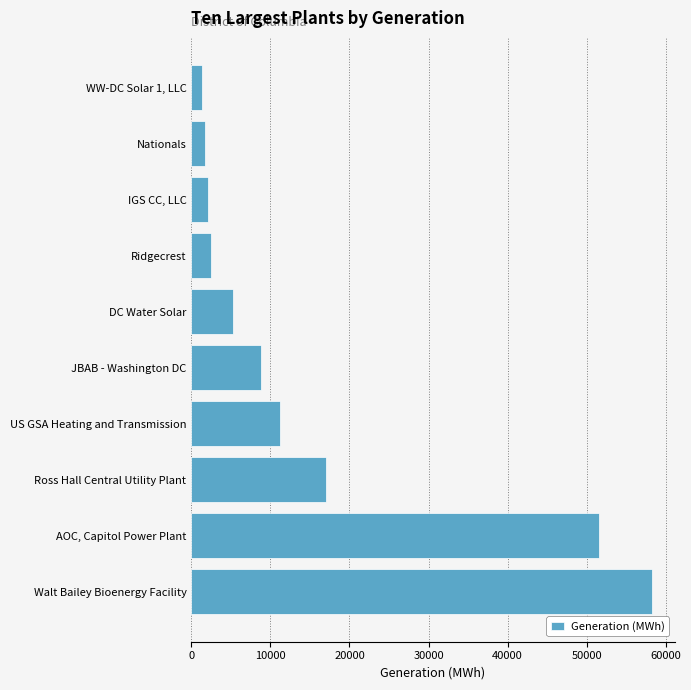

At which label is the value closest to 29810?

Ross Hall Central Utility Plant